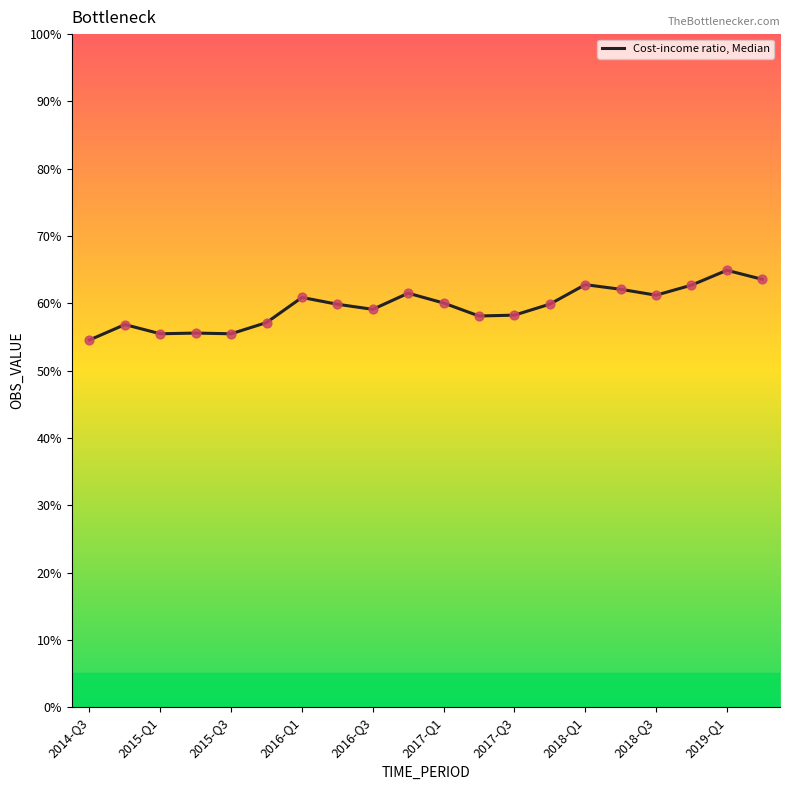

Is this an area chart (filled region under the line)?

No